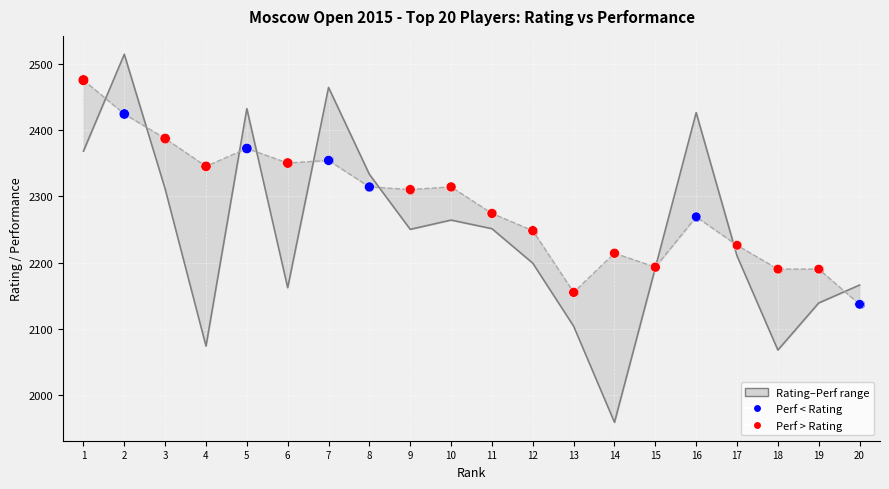

Which series contains the lowest Y value?

Rating